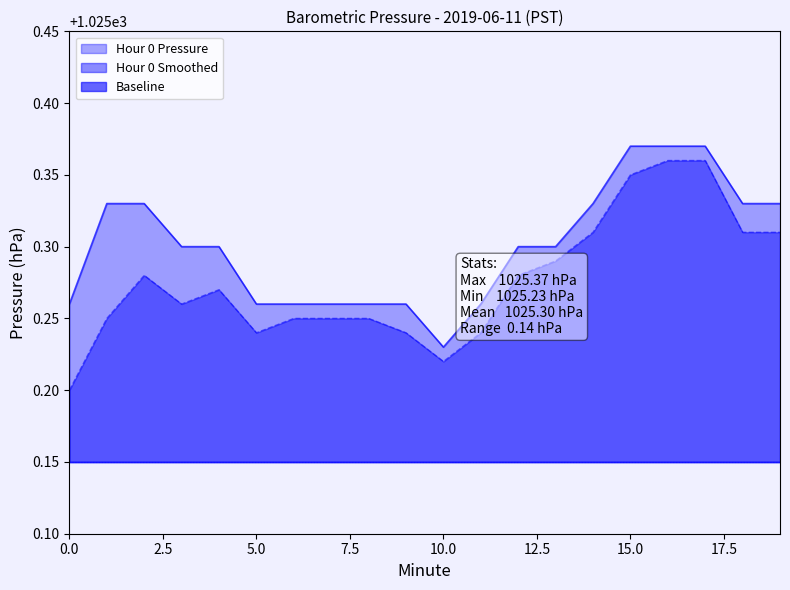

The Hour 0 Pressure series shows 1797.8 at 11. True or false?

False